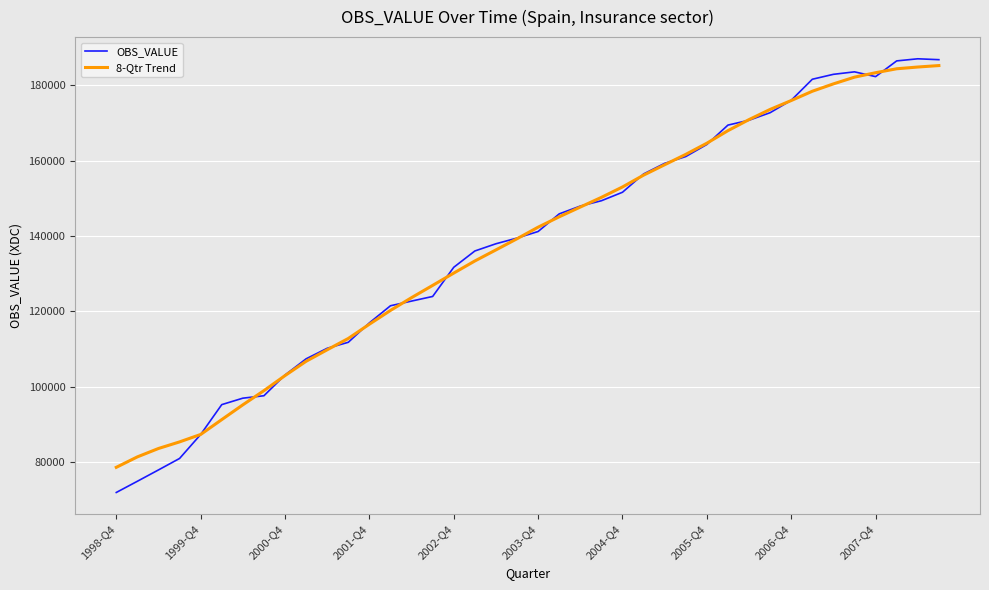

Count the number of categories in the chart.

40